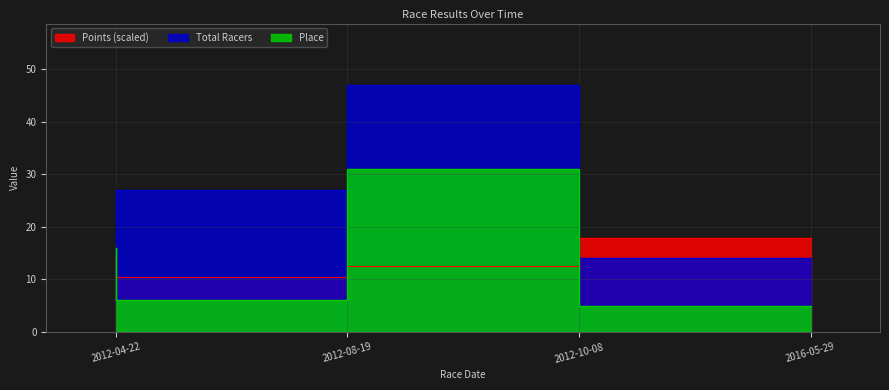

Reading left to right, what are all the values shown in this chart?

Place: 16.0	6.0	31.0	5.0
Total Racers: 17.0	27.0	47.0	14.0
Points: 14.3	10.5	12.6	17.9